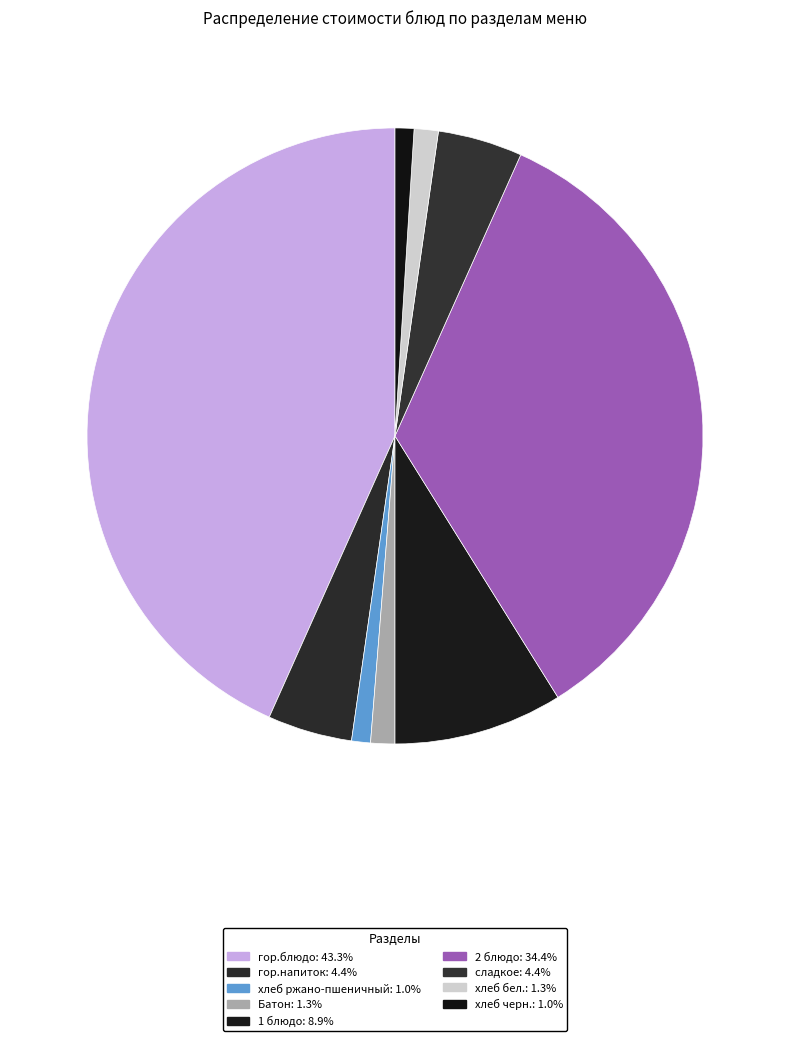

Is it true that сладкое is 4% of the pie?

True